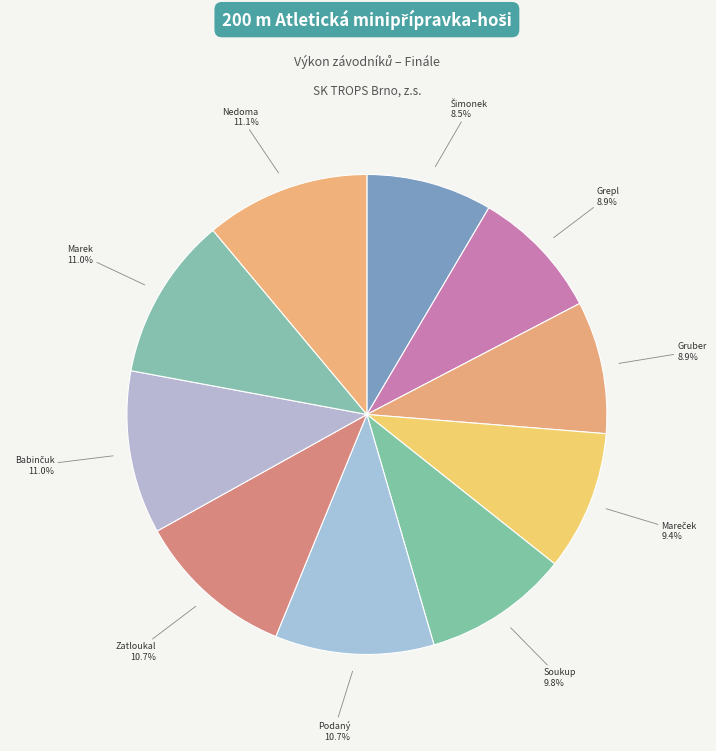

Count the number of slices in the pie.

10